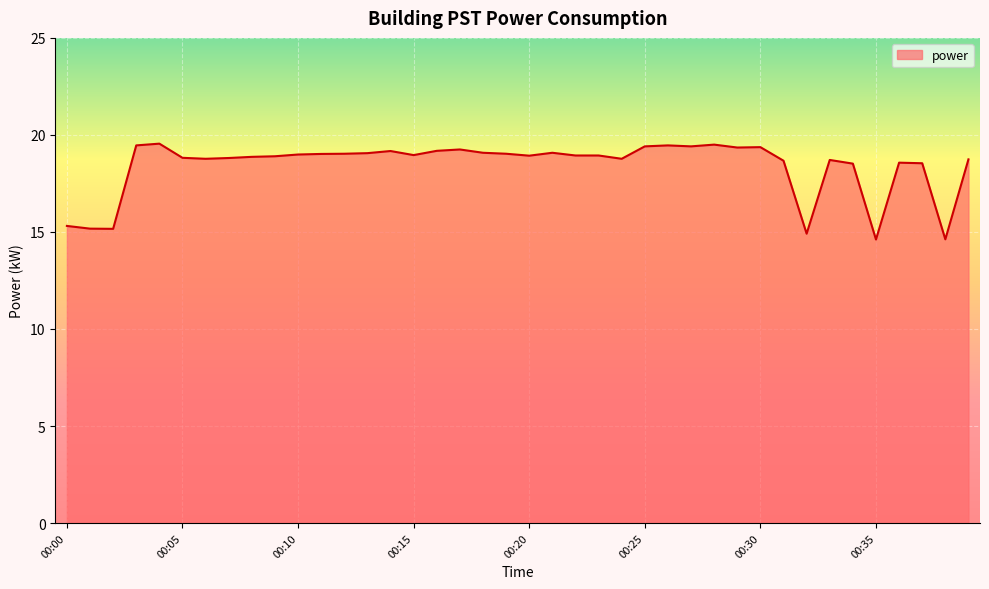

How many values exceed 18?

34